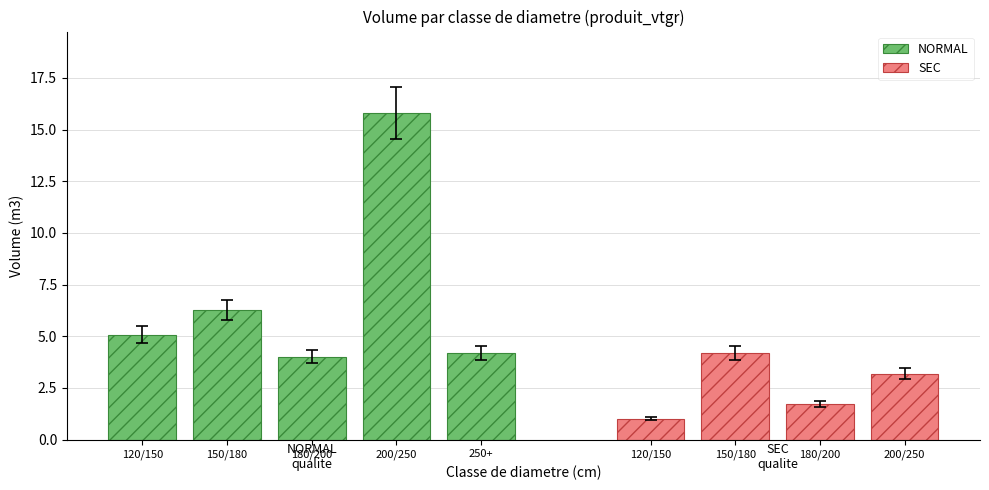

What is the minimum value shown in the chart?

1.0